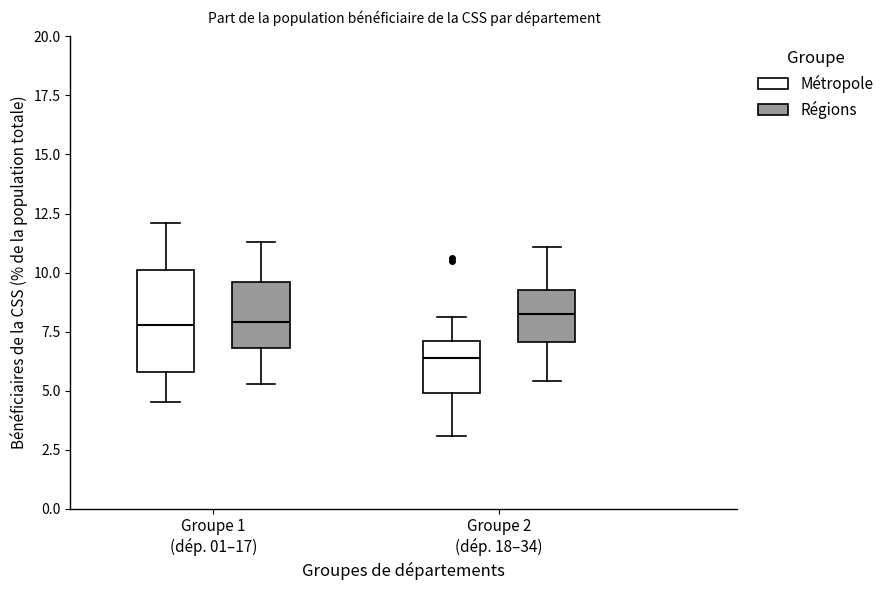

Comparing the boxes themselves (not the whiskers), which one is the tallest?

Groupe 1 (dép. 01–17) (Métropole)